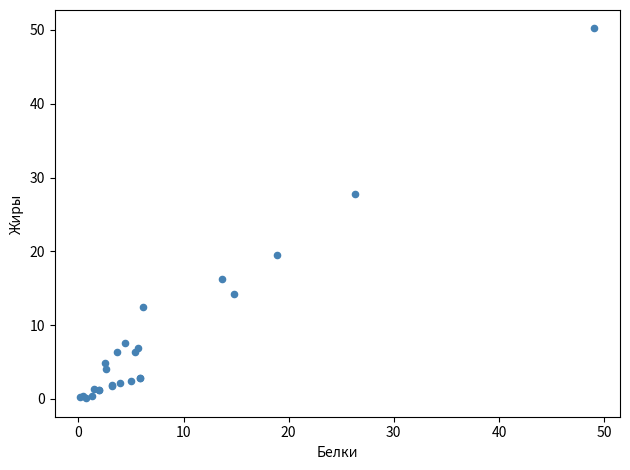

What Y value in the scatter plot is closest to 25?

27.8